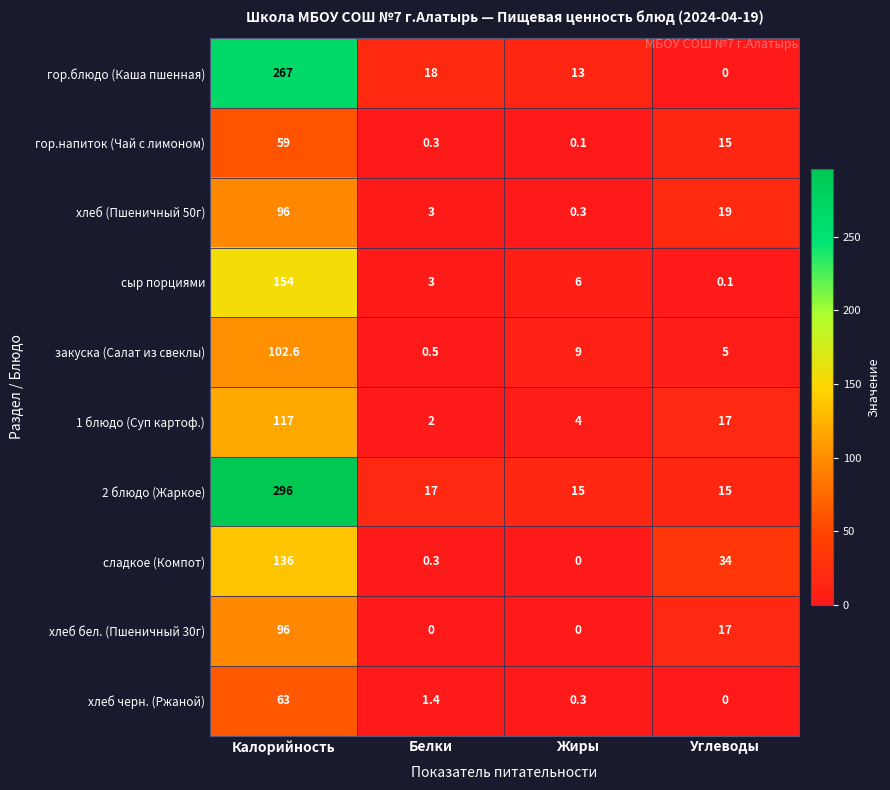

What is the sum of the гор.напиток (Чай с лимоном) values at Калорийность and Белки?

59.3